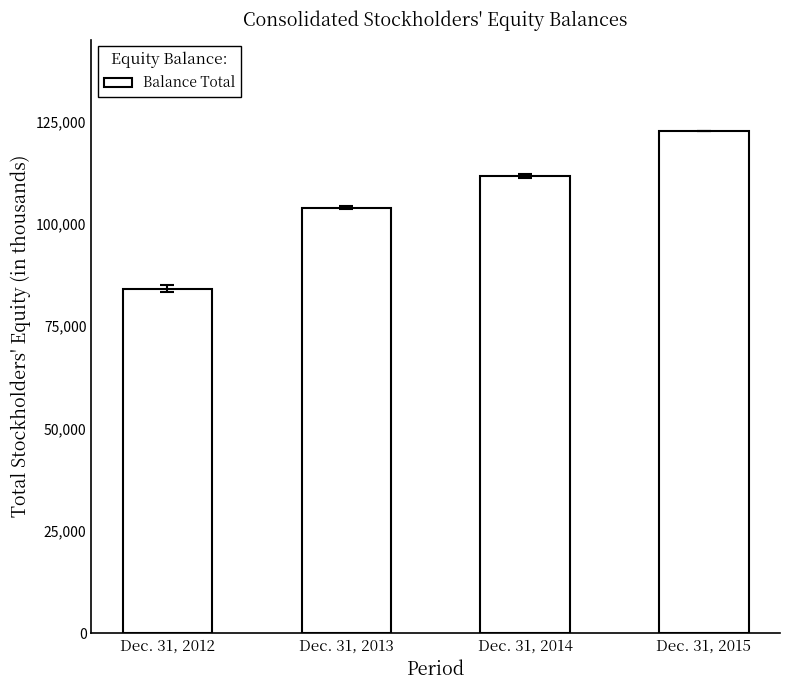

What is the sum of the values at Dec. 31, 2012 and Dec. 31, 2014?

195856